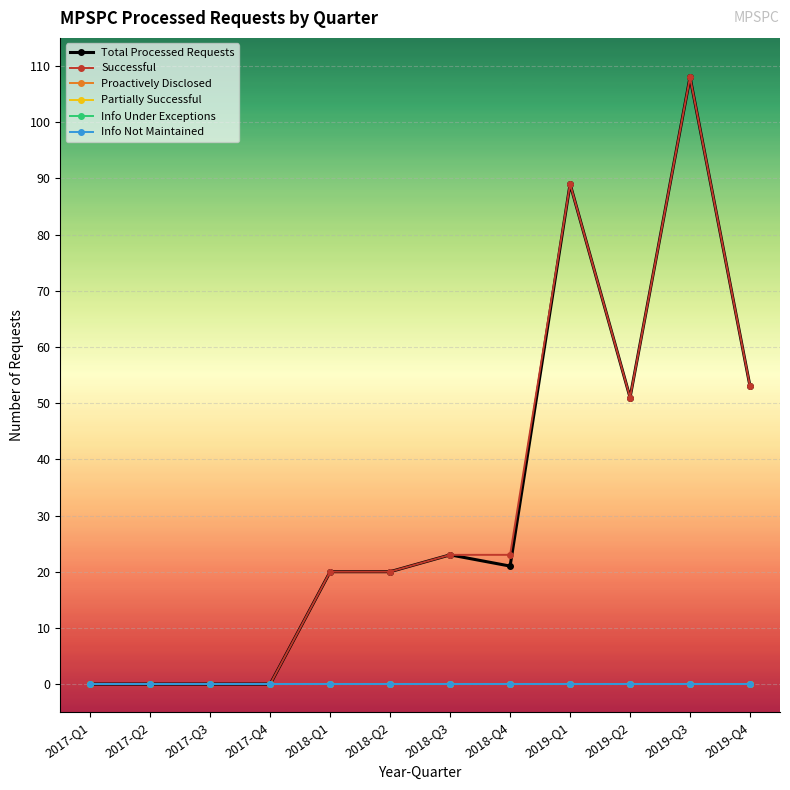

Which series has the widest spread of values?

Total Processed Requests